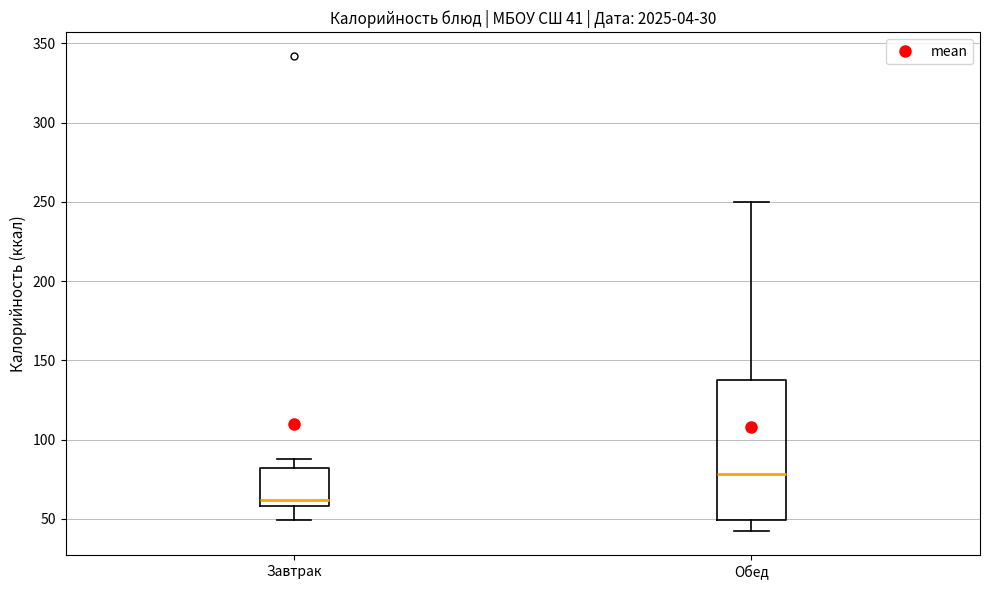

Which box has the lowest median line?

Завтрак